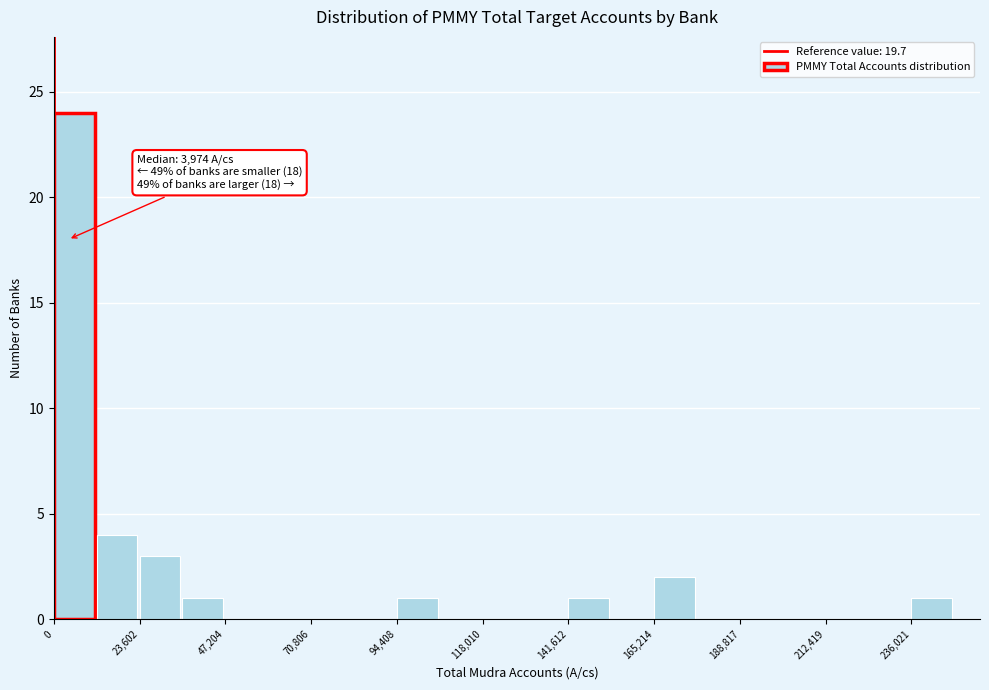

Around what value on the x-axis is the tallest bar? Give the approximate position of its centre, as read against the axis.

5000